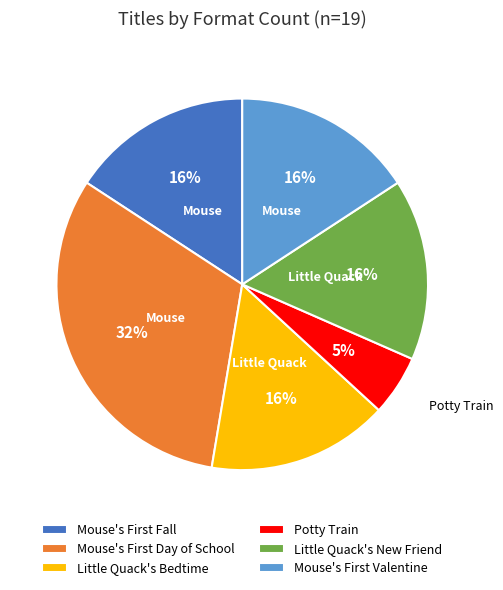

Is it true that Potty Train is 16% of the pie?

False